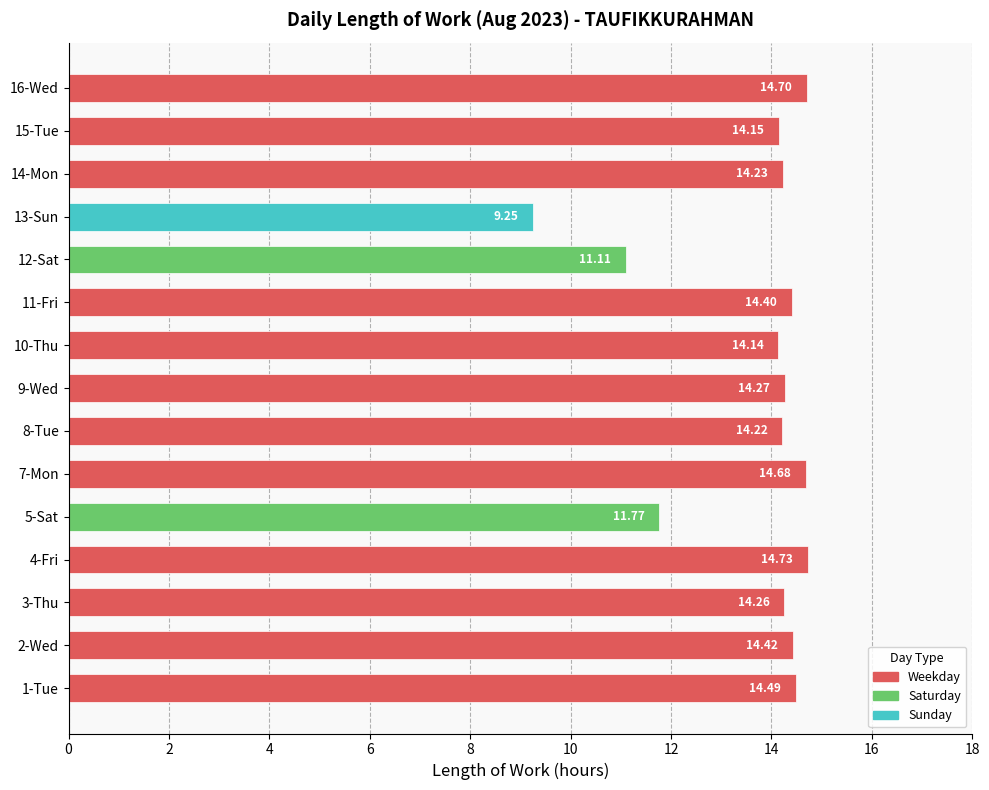

Between 14-Mon and 8-Tue, which is larger?

14-Mon